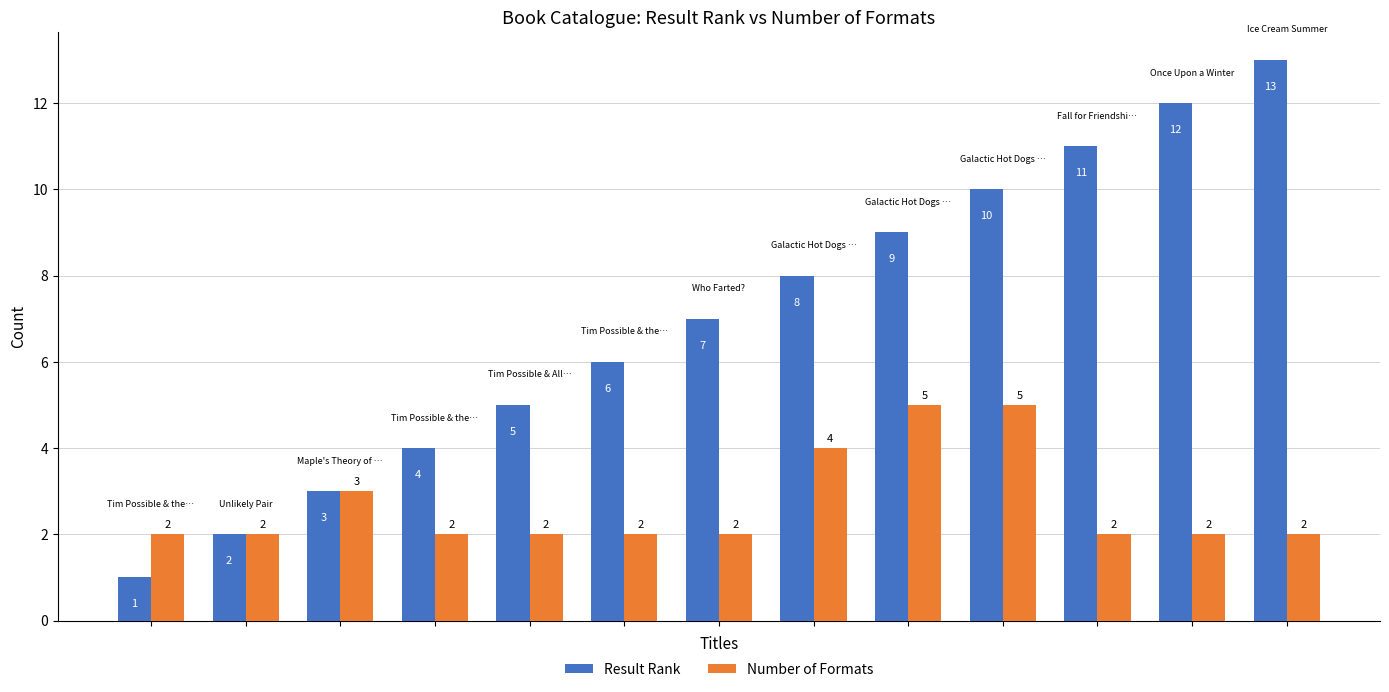

What is the sum of all Number of Formats values?

35